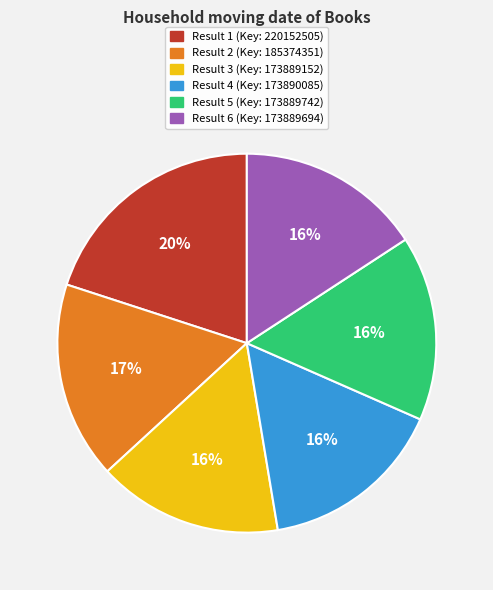

Which slice is the largest?

Result 1 (Key: 220152505)